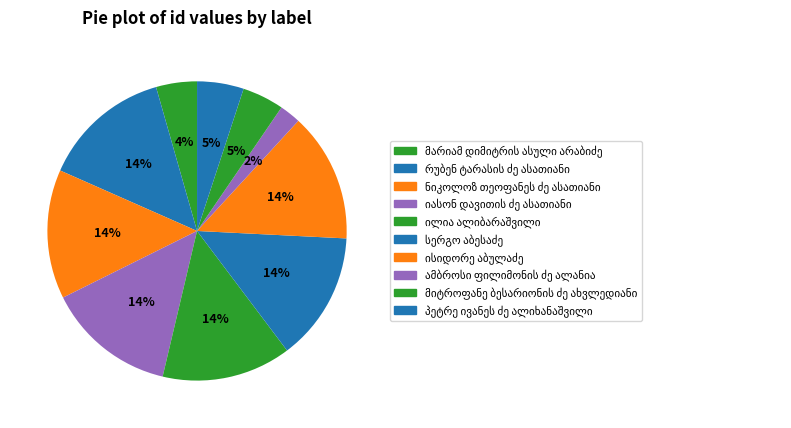

Is it true that მარიამ დიმიტრის ასული არაბიძე is 13% of the pie?

False